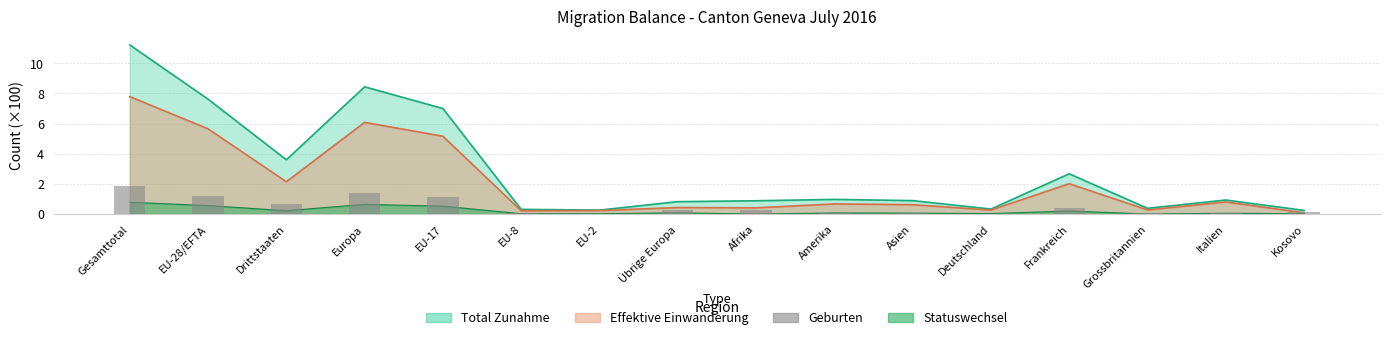

True or false: the data shows 0.0 at Deutschland.

False